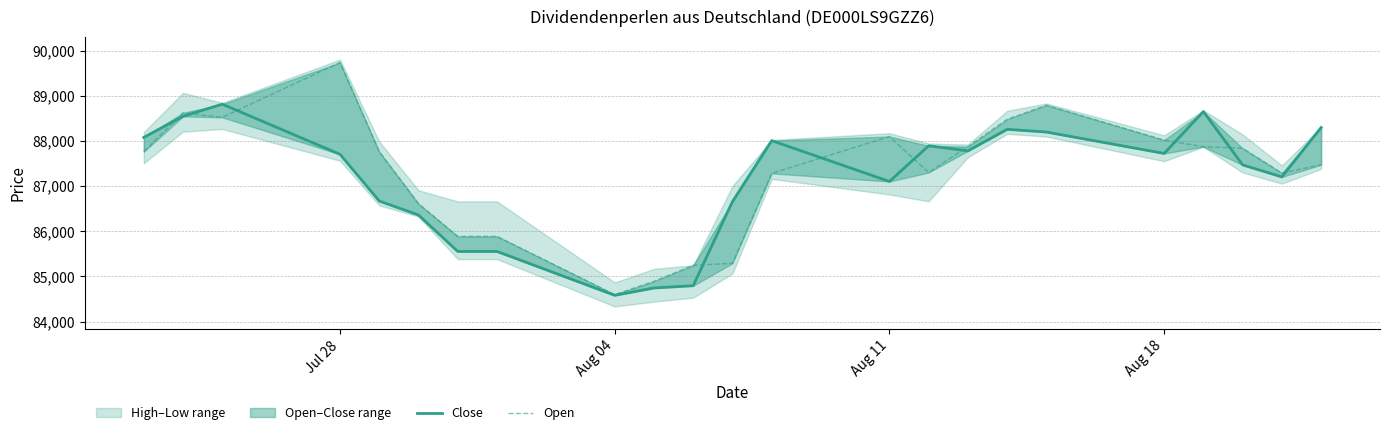

Count the number of categories in the chart.

23